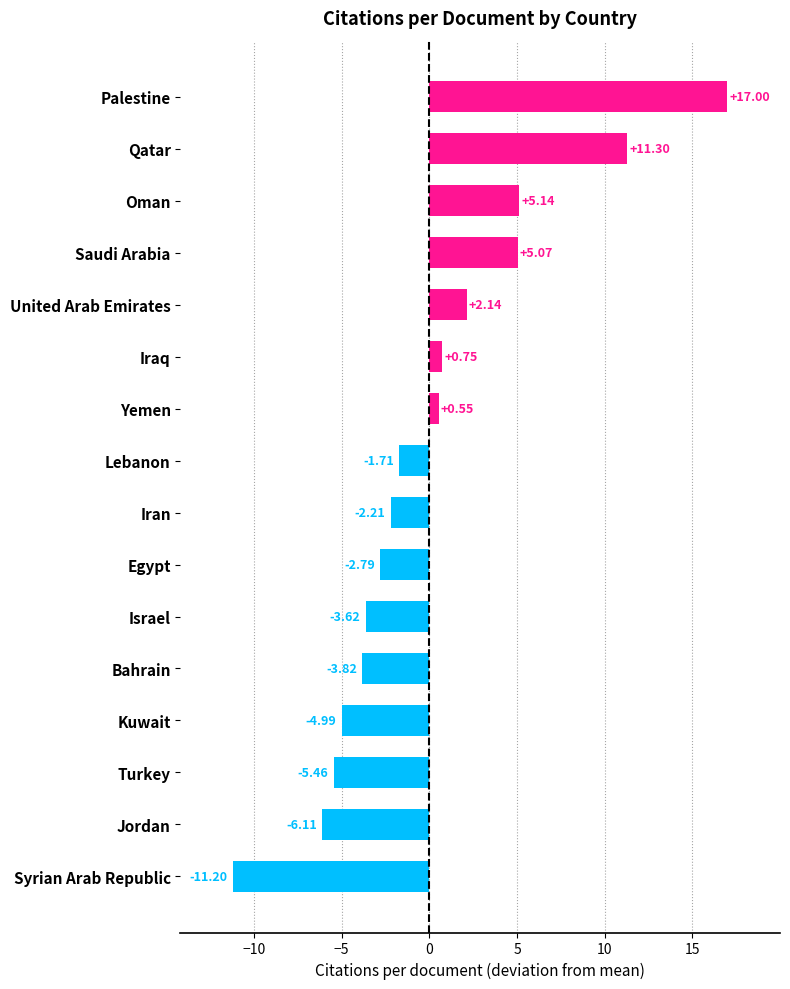

Between Turkey and Iraq, which is larger?

Iraq